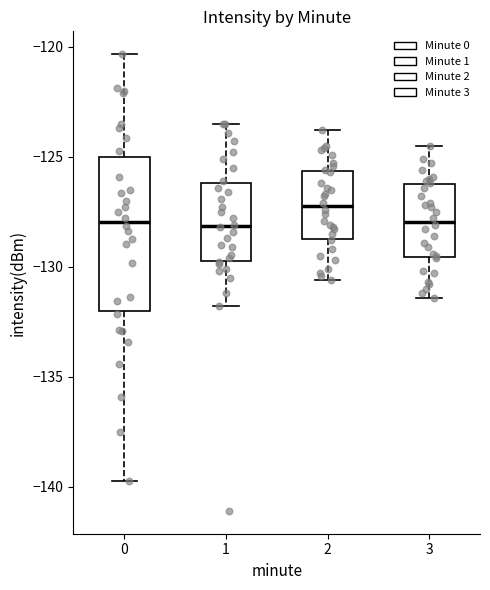

Reading left to right, transcribe this box plot: for each box, give where its median line is, the range the box spans, and where its two whiskers end, as read against the y-axis. The values are not printed on the chart, so give them approximately, as read against the axis.

0: median -128.0, box -132.0 to -125.0, whiskers -139.5 to -120.5
1: median -128.0, box -129.5 to -126.0, whiskers -132.0 to -123.5
2: median -127.0, box -128.5 to -125.5, whiskers -130.5 to -124.0
3: median -128.0, box -129.5 to -126.0, whiskers -131.5 to -124.5